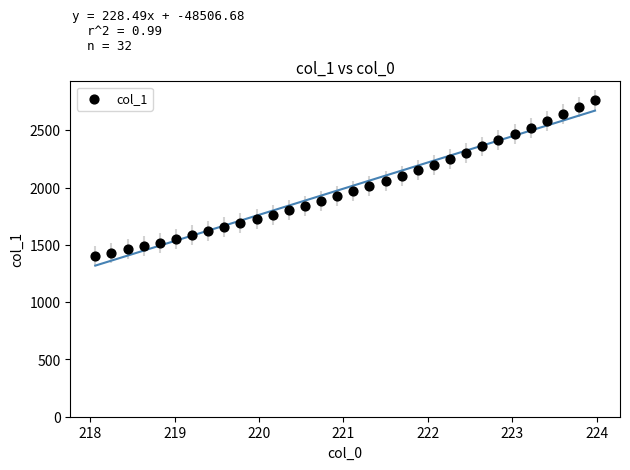

What is the range of X values (max minus min)?

5.9